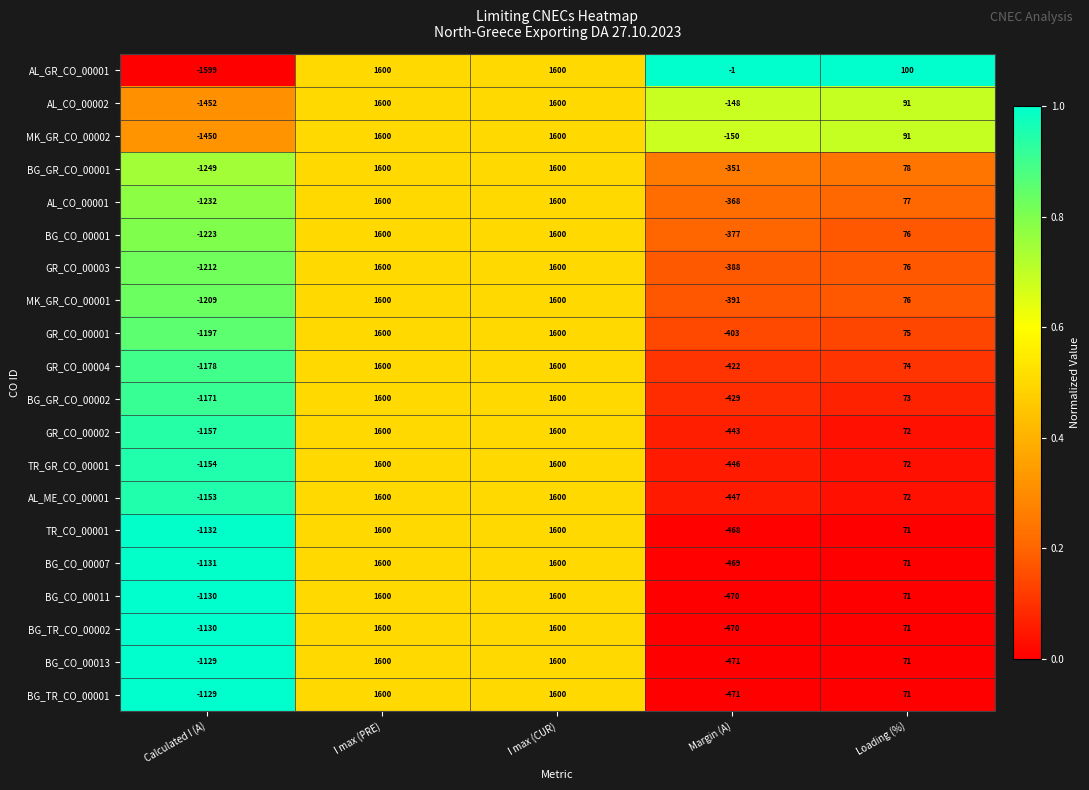

At how many categories does at least one series exceed 0?

3